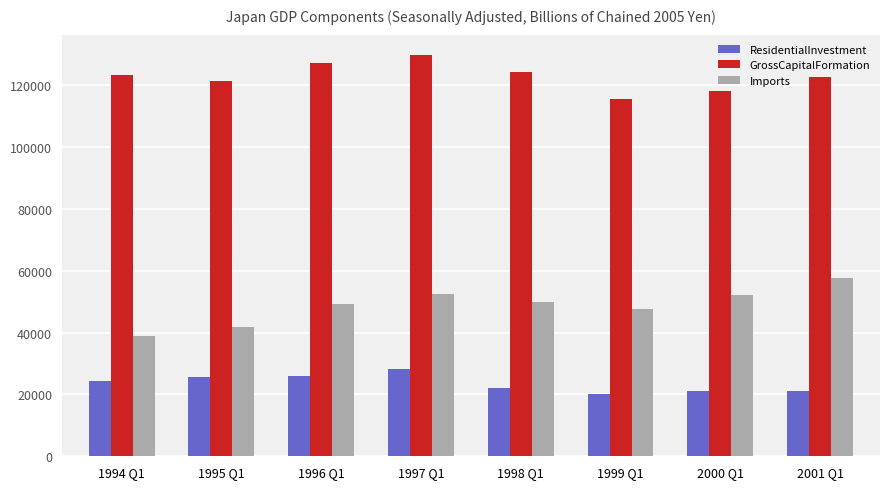

Which series has the largest total across all categories?

GrossCapitalFormation